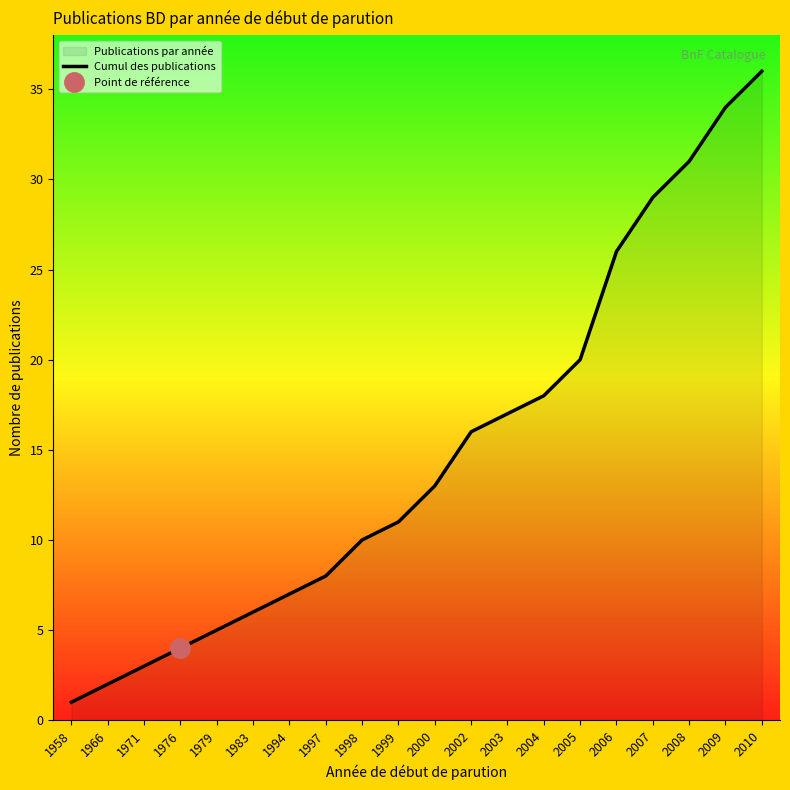

At which label does the data first exceed 13?

2002